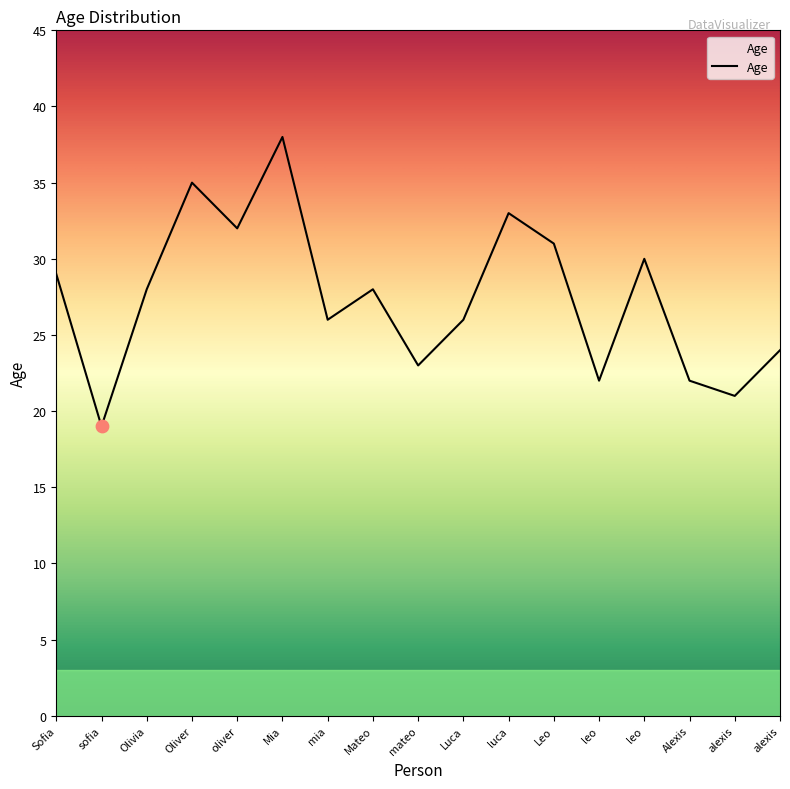

What is the ratio of the value at Mateo to the value at alexis?

1.3